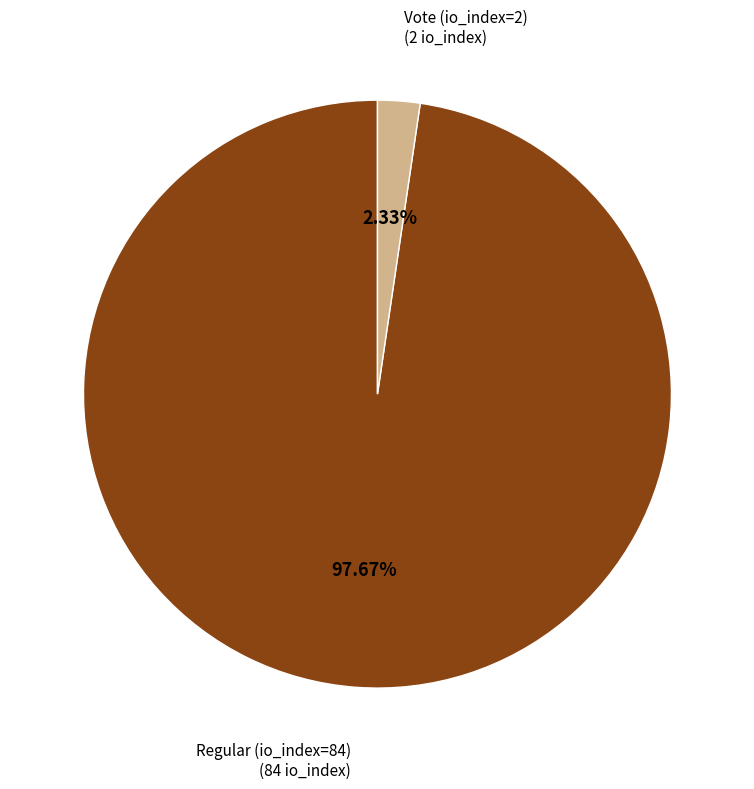

Does any single category account for the majority?

Yes